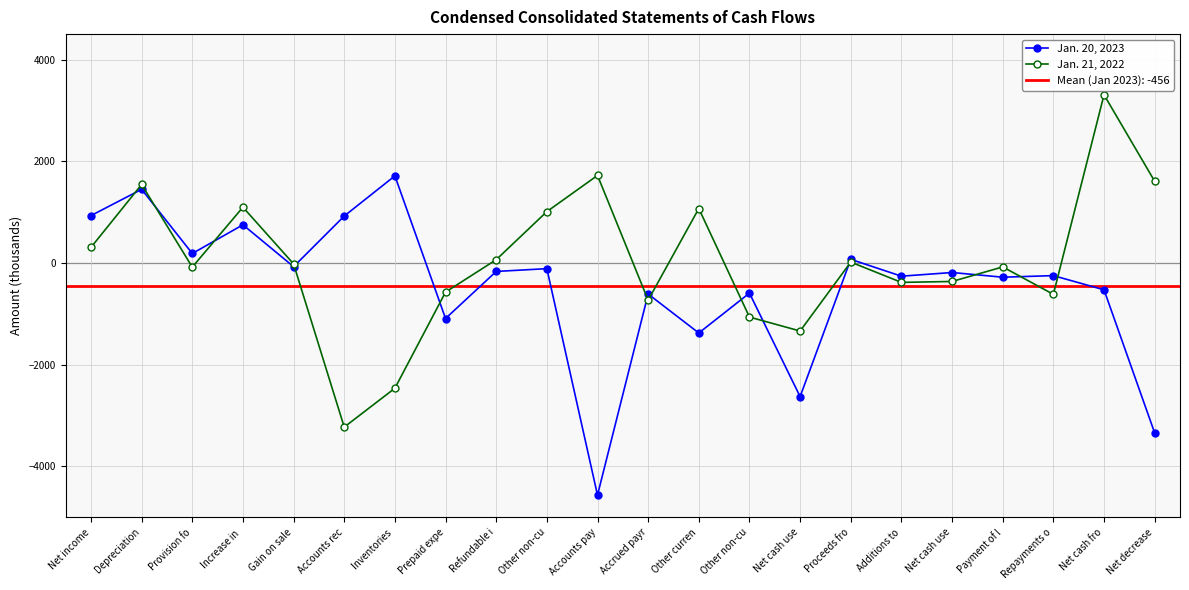

How many positive values does the Jan. 20, 2023 series have?

7